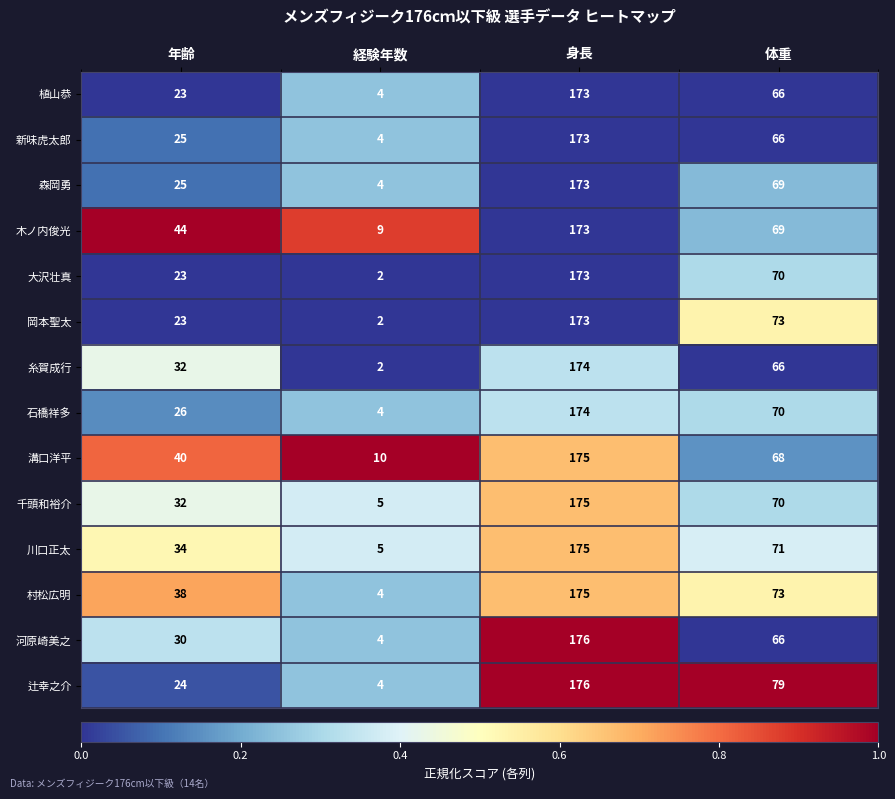

The value of 大沢壮真 at 体重 is 91. True or false?

False